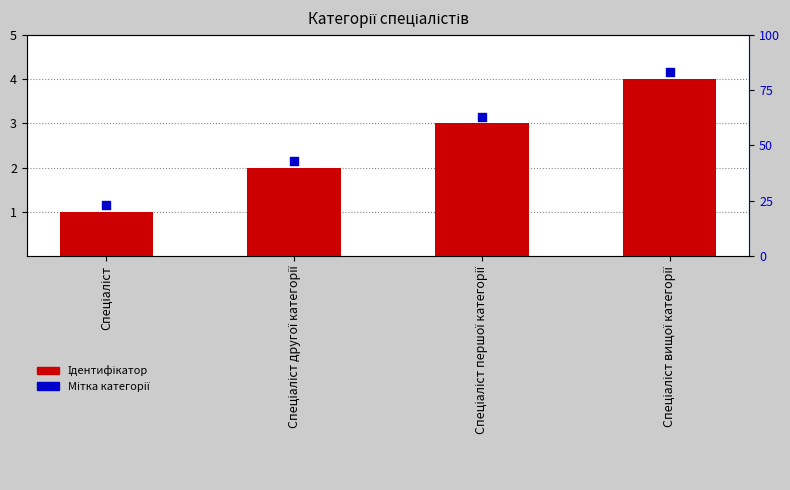

At how many categories does at least one series exceed 3?

2